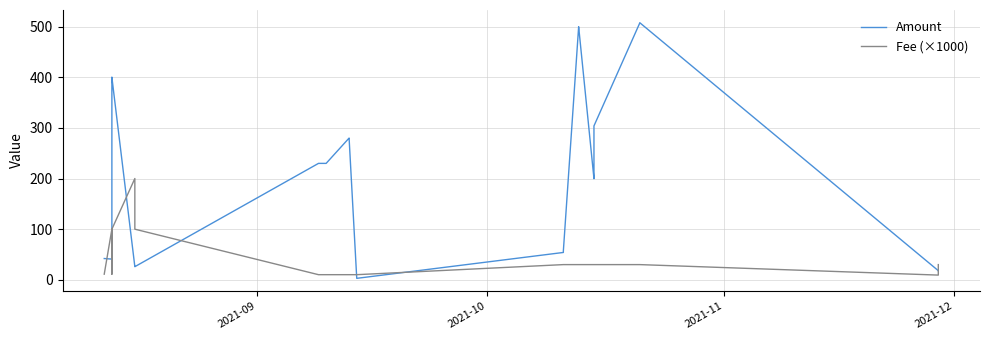

What is the maximum value shown in the chart?

507.8